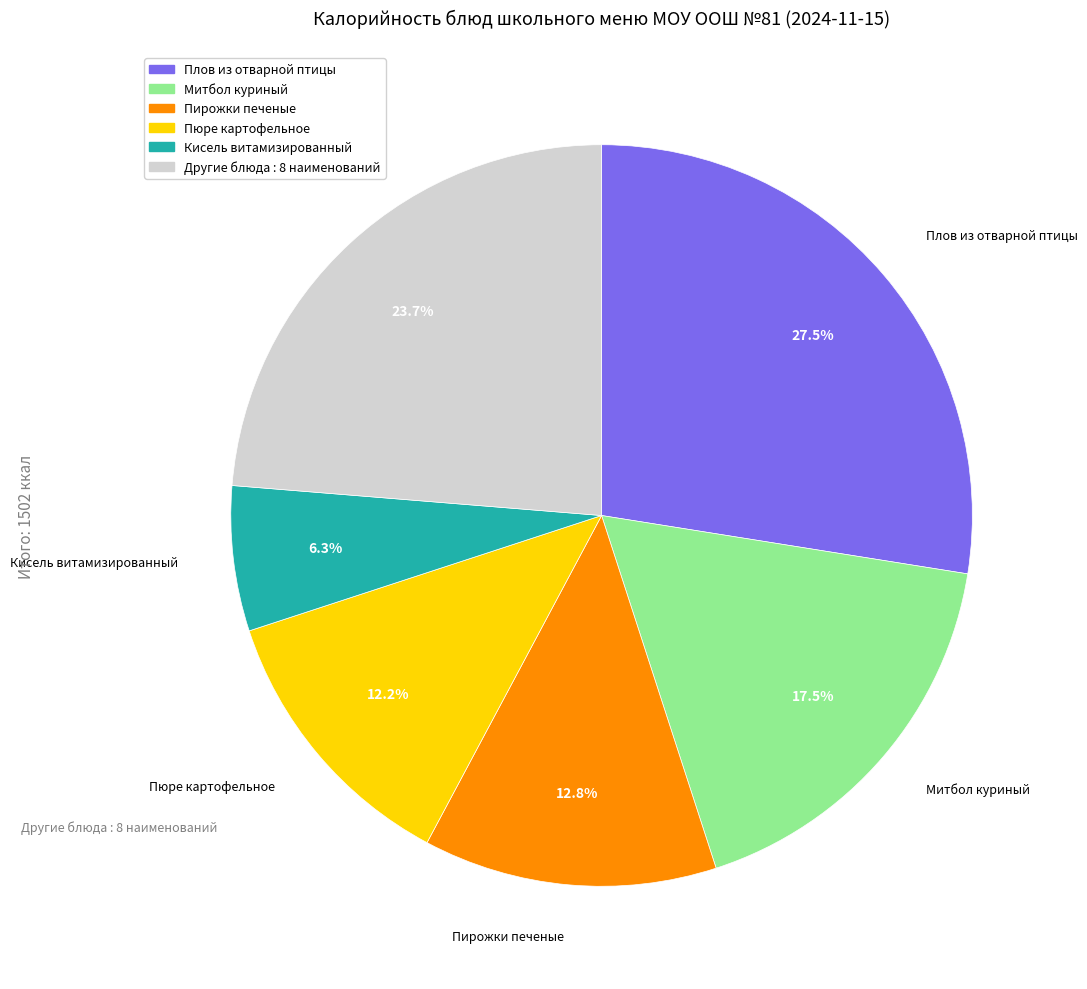

Is there any slice that represents more than half of the pie?

No